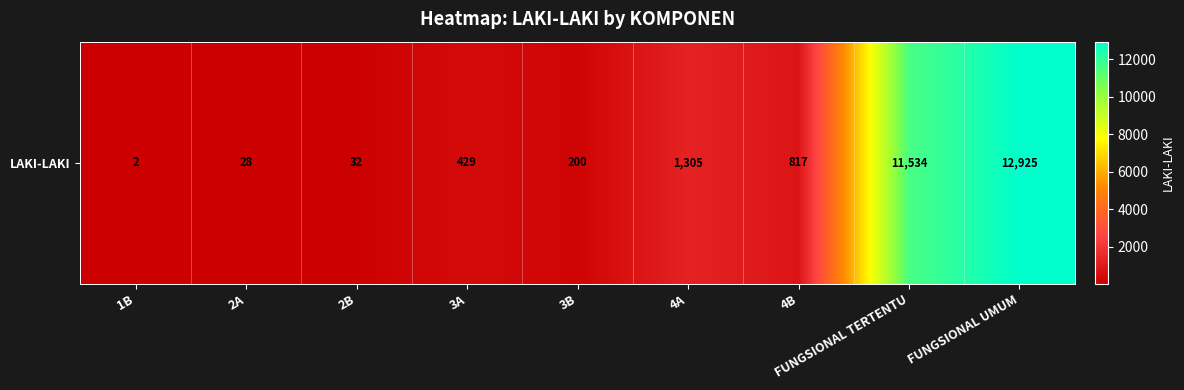

The chart shows a value of 1305 at 4A. True or false?

True